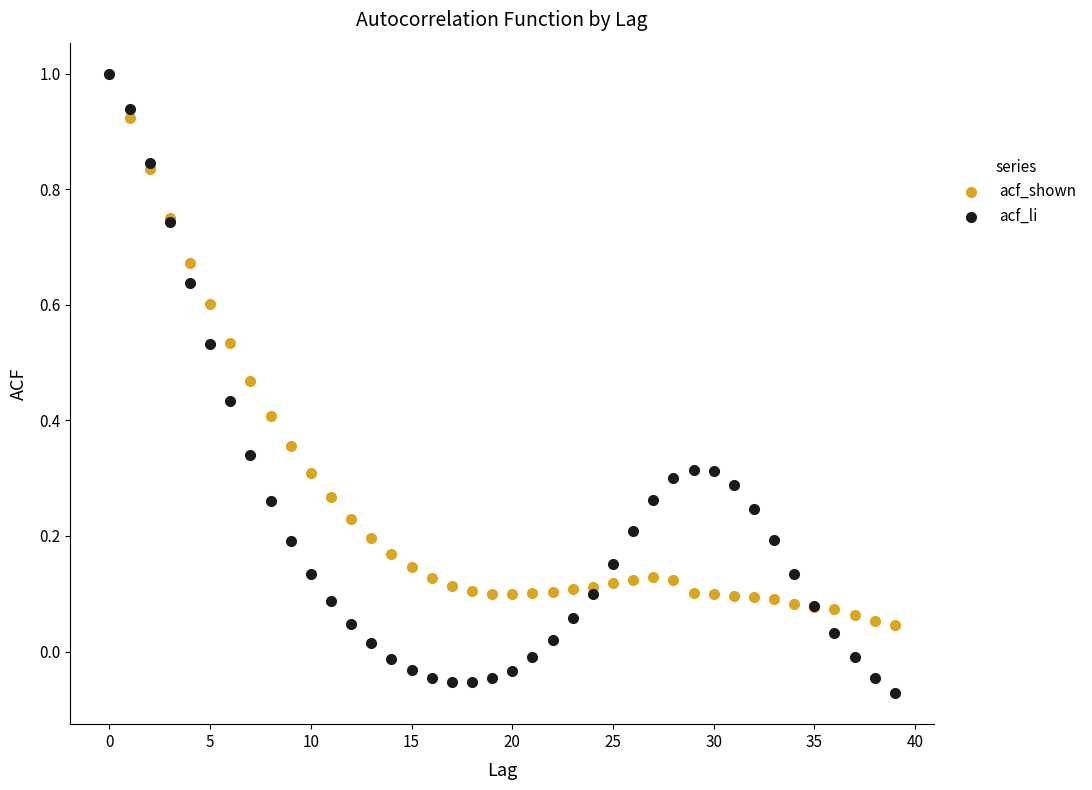

Which series has the widest spread of Y values?

acf_li